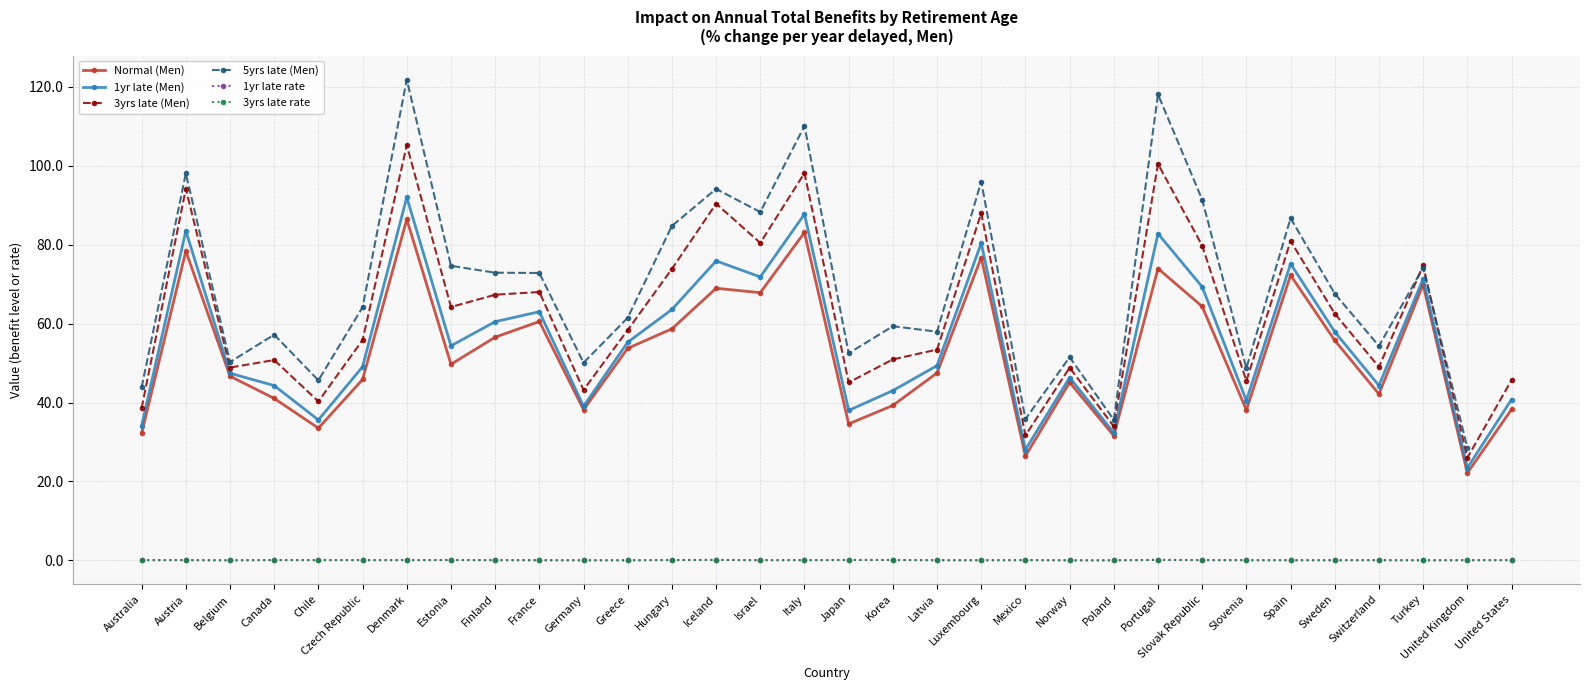

Which series has the largest total across all categories?

3yrs late (Men)